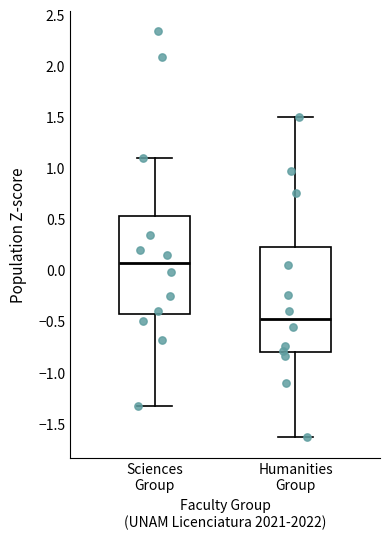

Reading left to right, read every box against the y-axis: the position of its median line, the range the box covers, and the ends of its whiskers. The values are not printed on the chart, so give them approximately, as read against the axis.

Sciences Group: median 0.05, box -0.45 to 0.55, whiskers -1.35 to 1.10
Humanities Group: median -0.50, box -0.80 to 0.25, whiskers -1.65 to 1.50